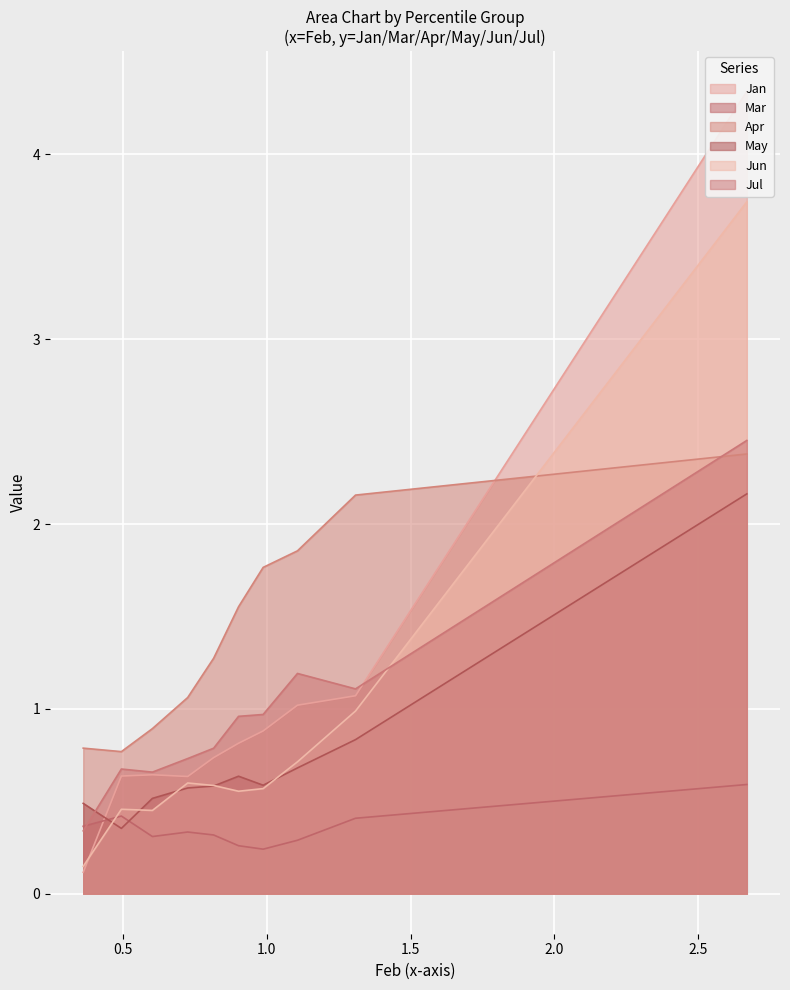

What is the maximum value for May?

2.2